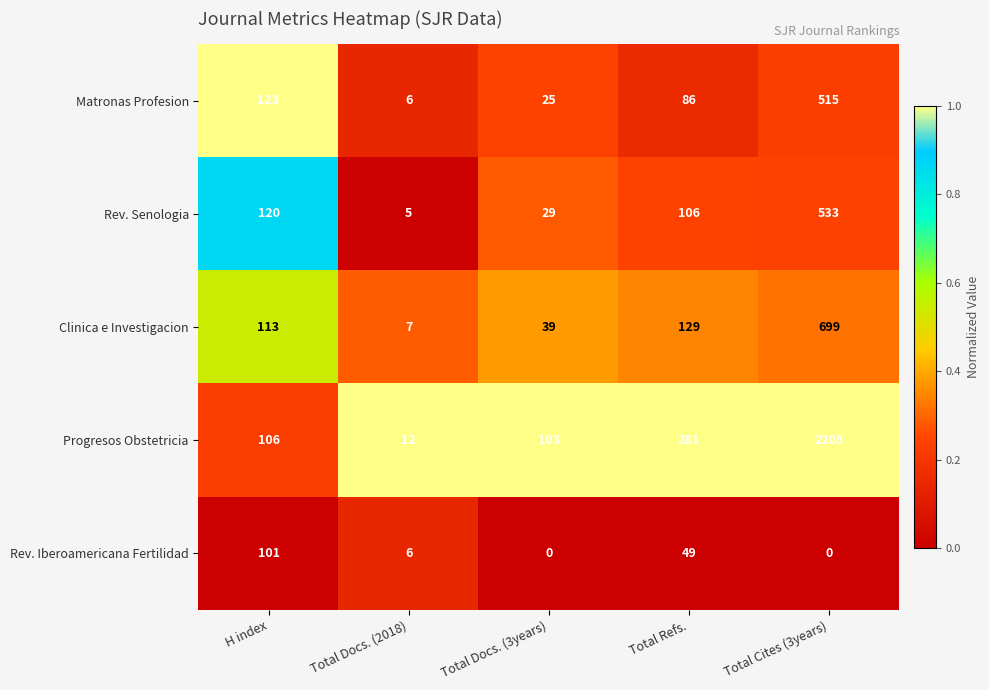

List the labels in order of Progresos Obstetricia value, smallest first.

Total Docs. (2018), Total Docs. (3years), H index, Total Refs., Total Cites (3years)